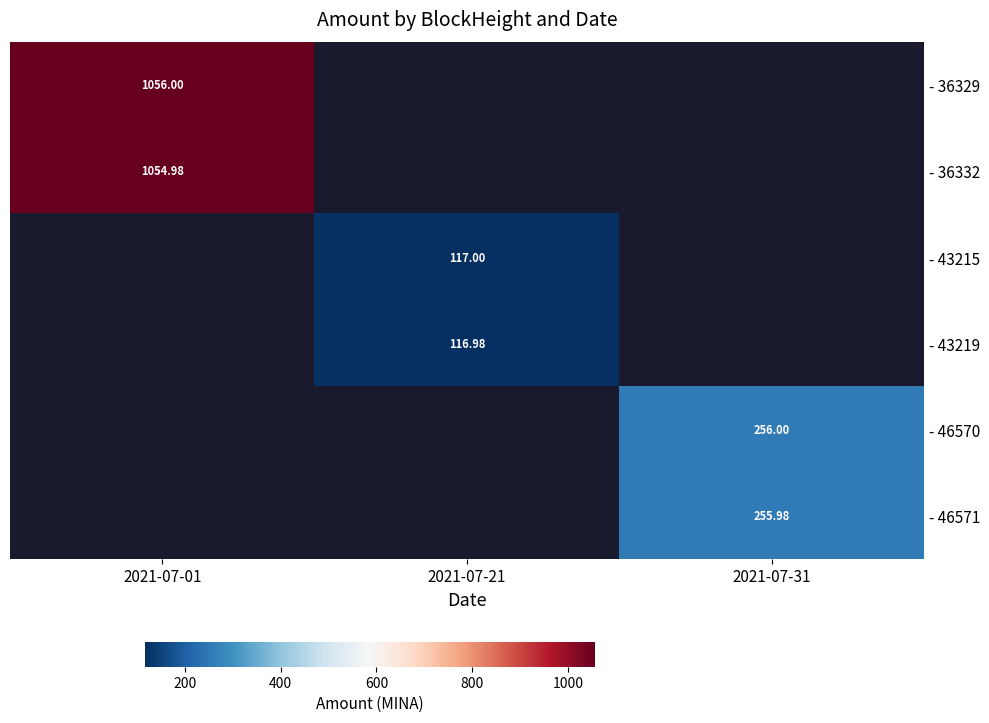

Which category has the lowest value across all series?

2021-07-21